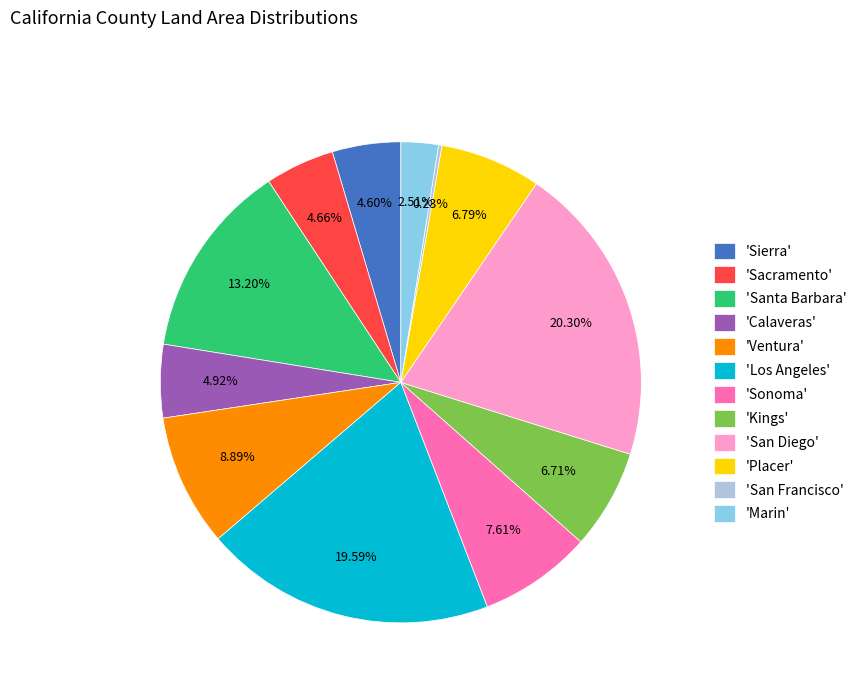

To the nearest percent, what is the difference between the largest and smallest slice percentages?

20%